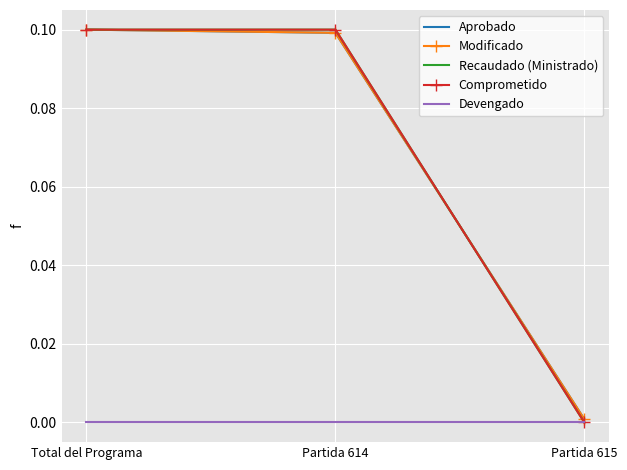

What is the label of the 2nd point from the right?

Partida 614